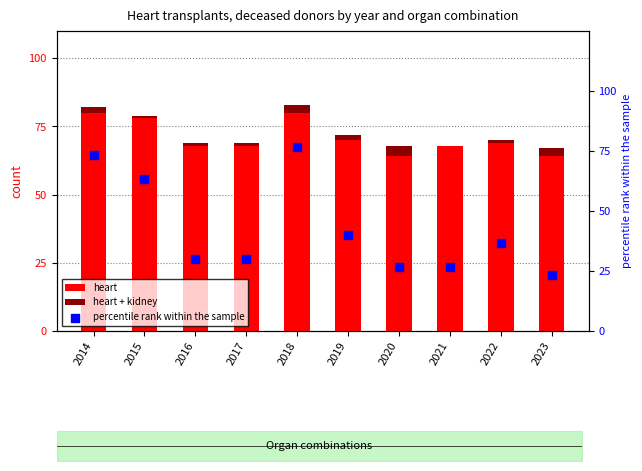

Which series reaches the minimum Y coordinate?

heart + kidney